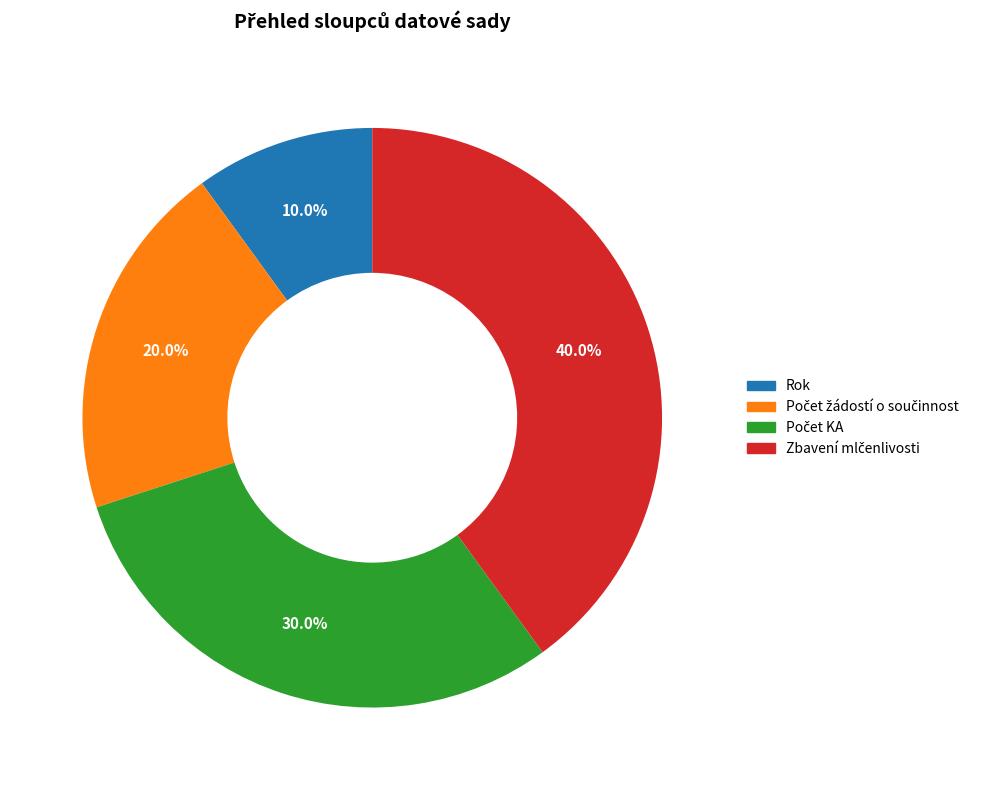

Is there any slice that represents more than half of the pie?

No